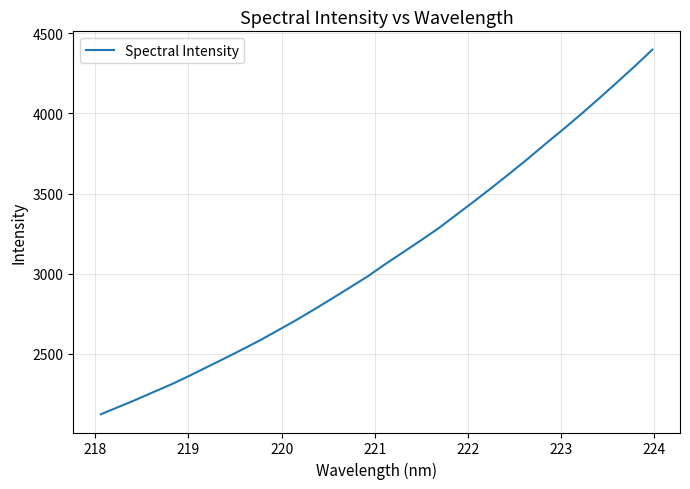

What is the greatest value displayed?

4398.3